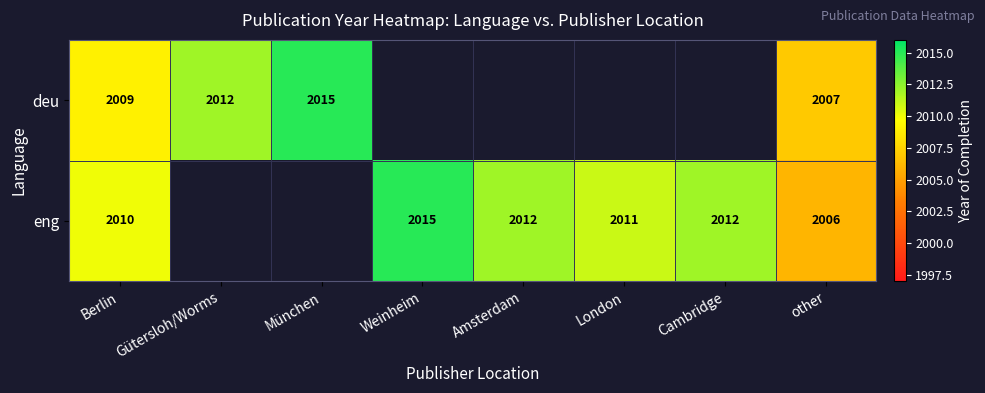

Is it true that eng equals 3439.2 at other?

False